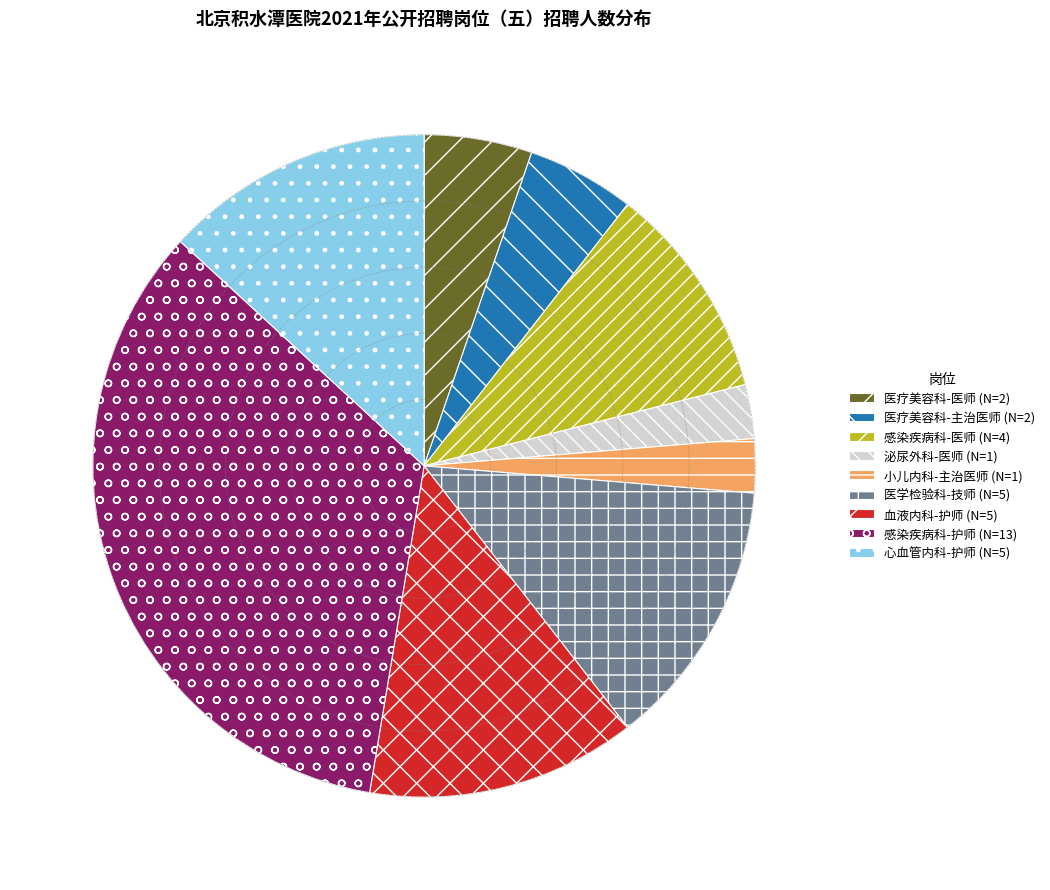

Is there any slice that represents more than half of the pie?

No